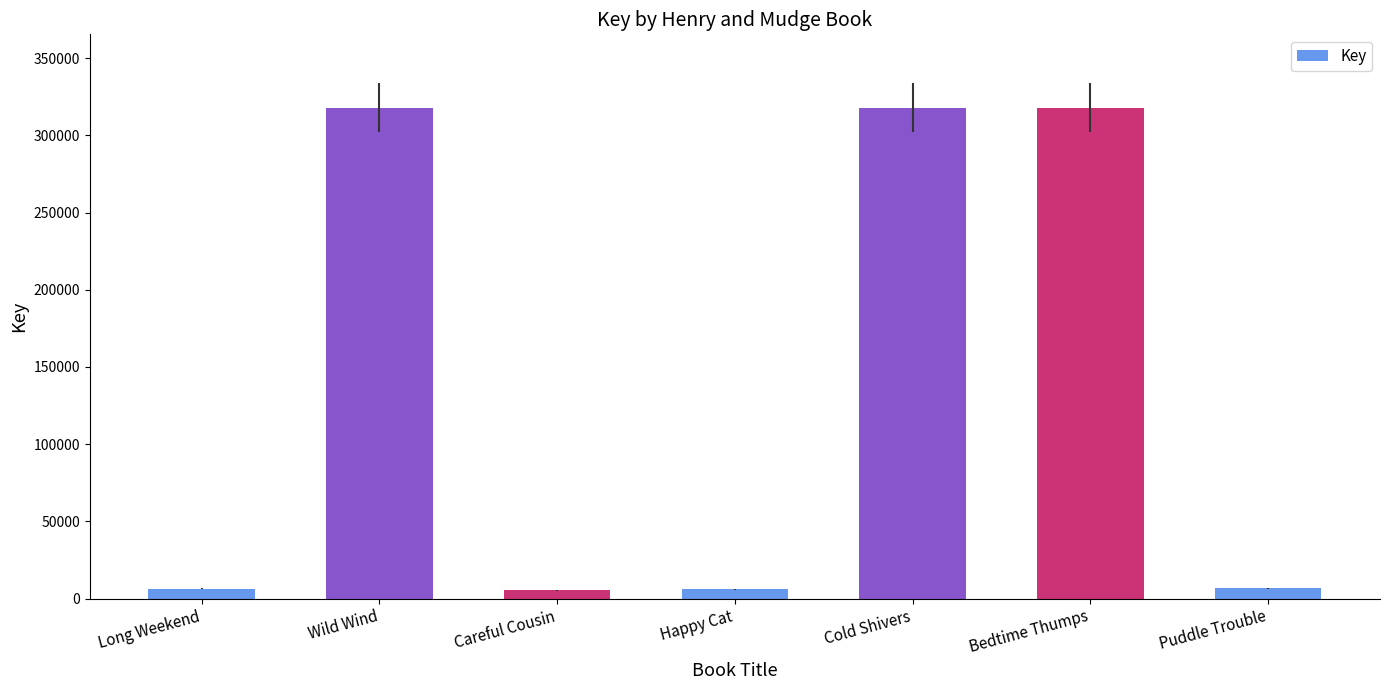

The value at Puddle Trouble is 6727. True or false?

True